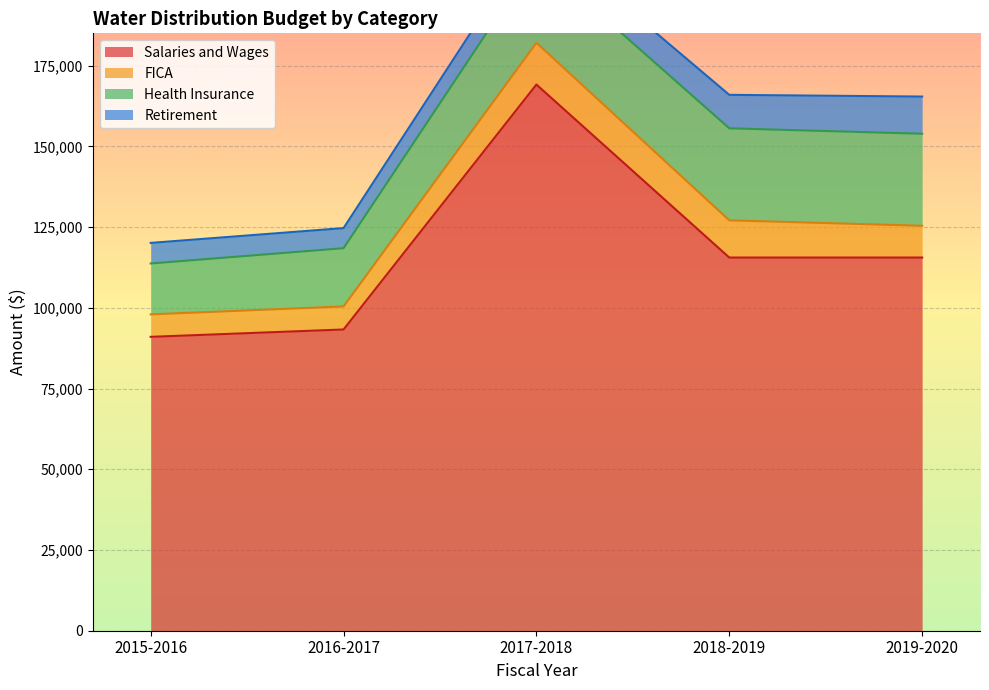

What are all the series names shown in the legend?

Salaries and Wages, FICA, Health Insurance, Retirement